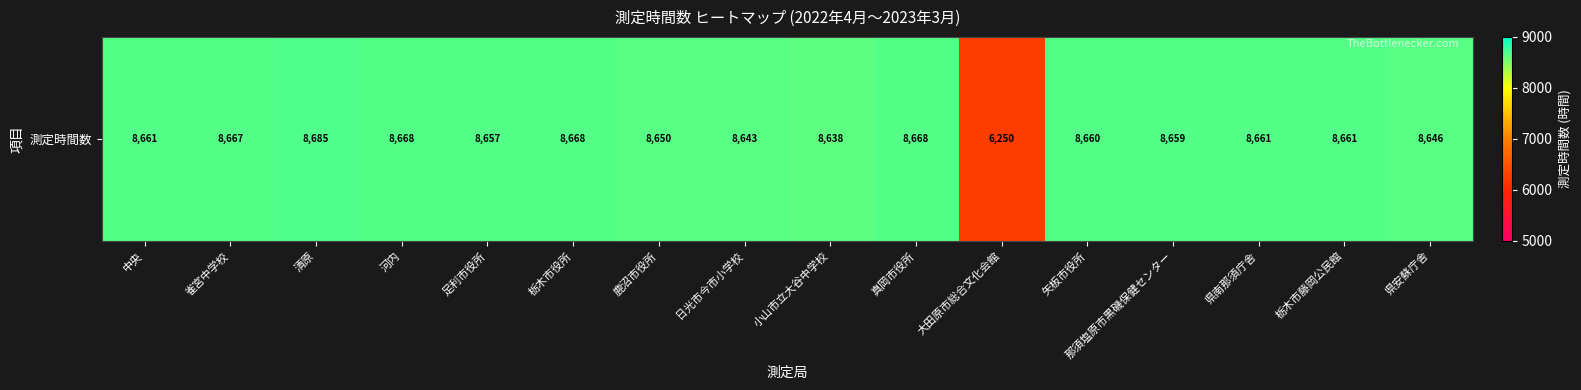

What is the difference between the second highest and second lowest values?

30